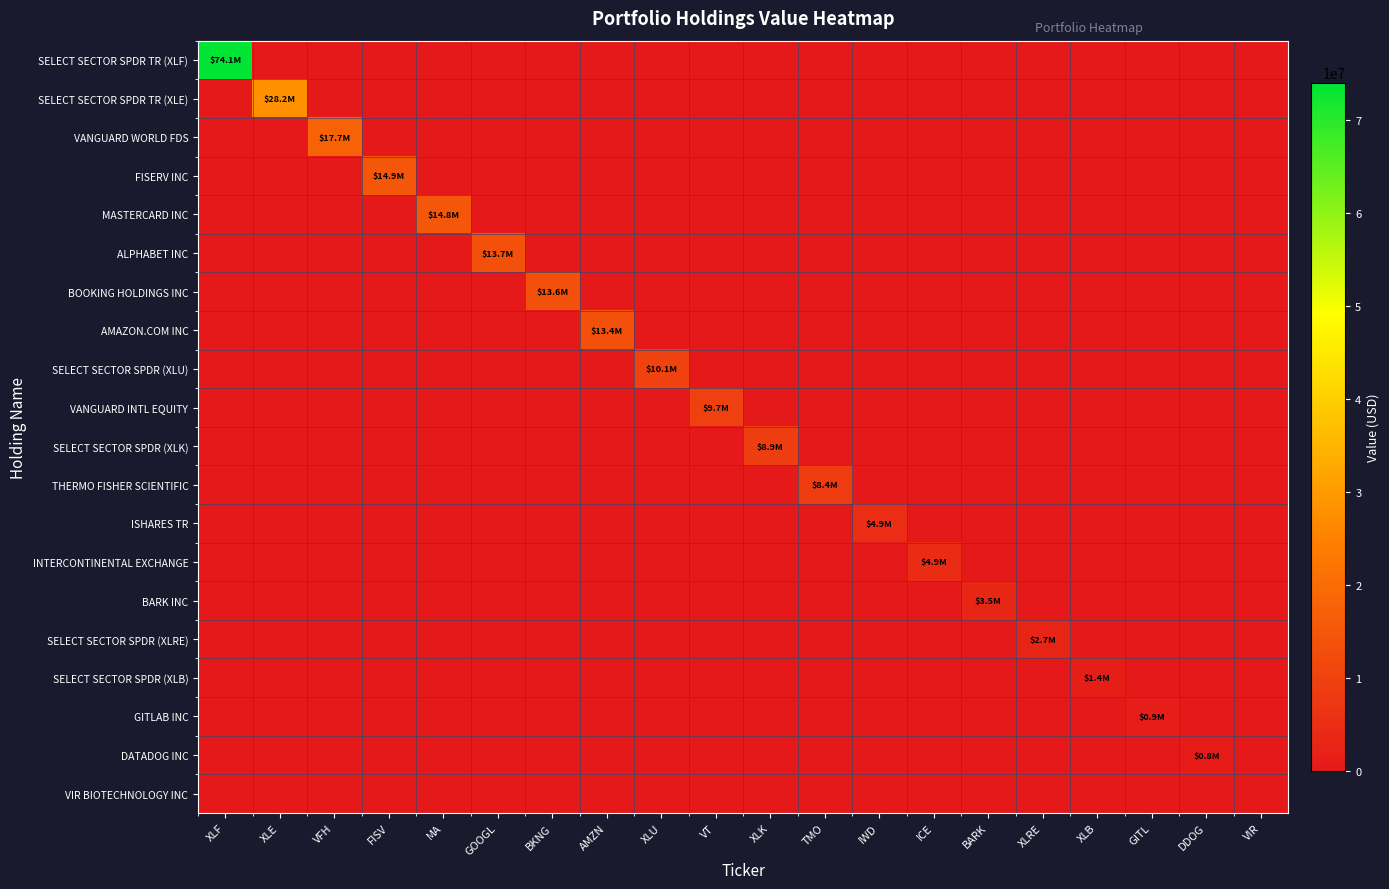

How many distinct data groups are displayed?

20